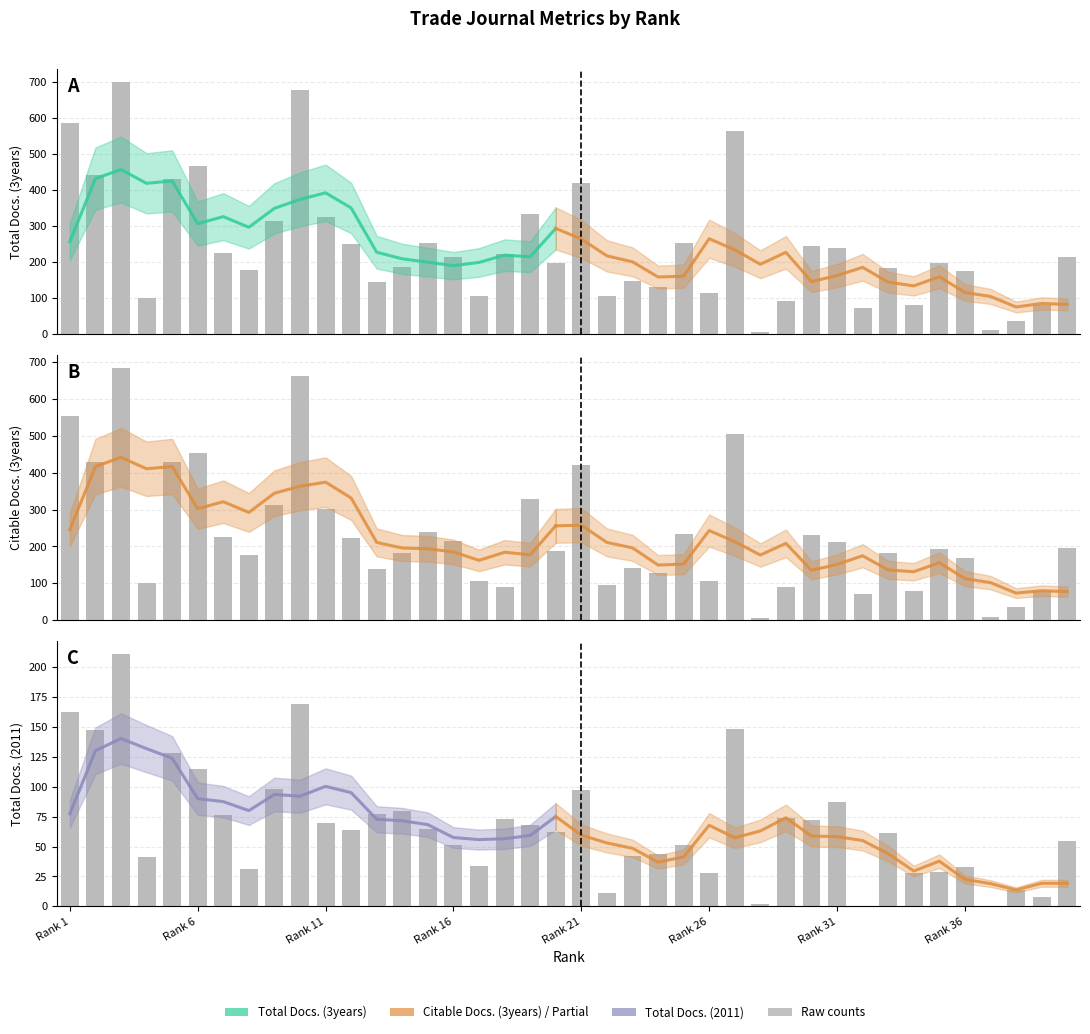

Reading right to left, transcribe all the data shown in this chart.

Total Docs. (3years): 213	80	36	10	174	197	80	184	73	238	245	92	7	562	113	252	130	146	105	420	196	333	222	106	214	252	186	145	251	325	677	313	178	226	467	431	100	700	440	584
Citable Docs. (3years): 195	80	35	10	169	194	78	183	71	213	232	89	7	506	105	234	128	141	96	420	187	328	89	106	214	240	181	140	222	301	663	312	177	226	454	429	100	685	429	553
Total Docs. (2011): 55	8	14	0	33	29	28	61	0	87	72	74	2	148	28	51	44	42	11	97	62	68	73	34	51	65	80	77	64	70	169	98	31	76	115	128	41	211	147	162